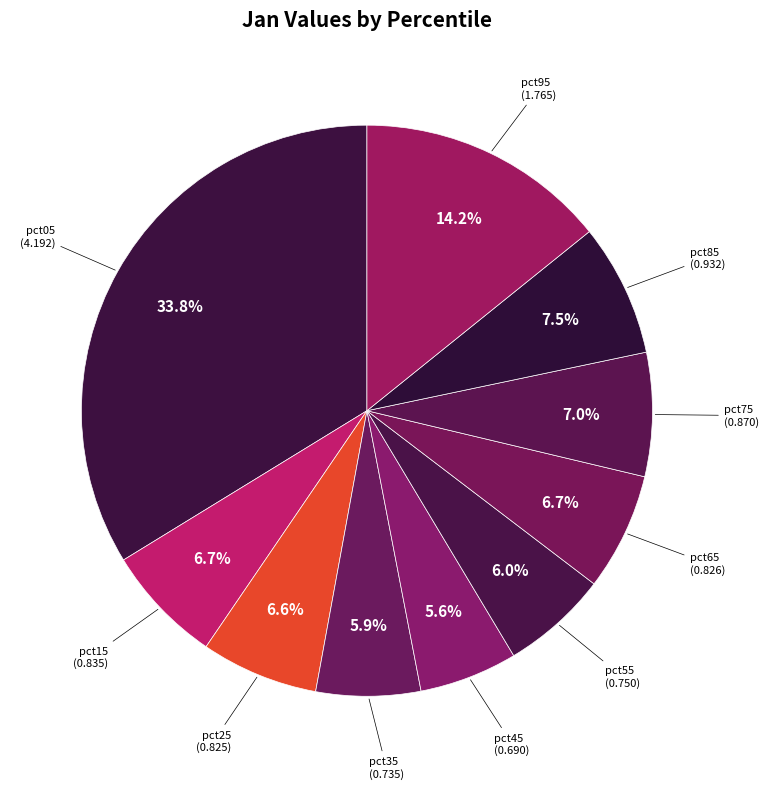

To the nearest percent, what is the difference between the largest and smallest slice percentages?

28%